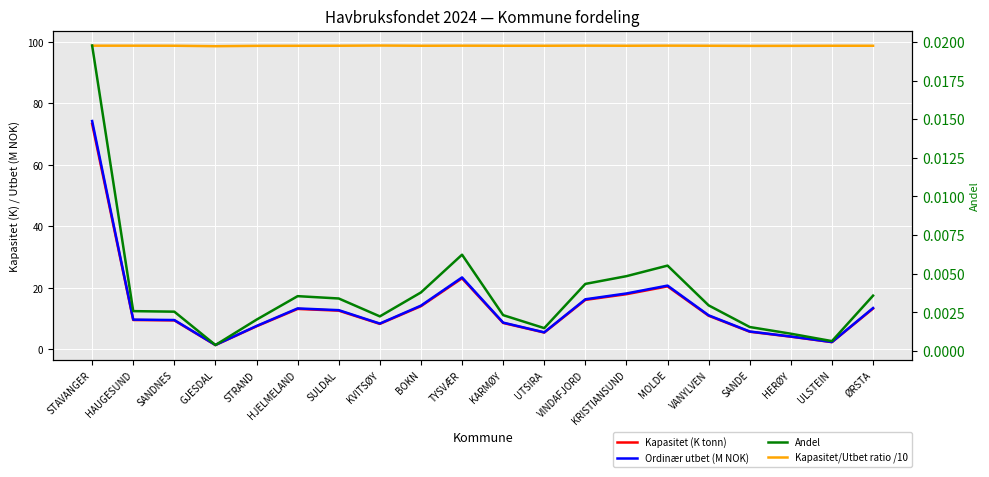

Which category has the lowest value in the Kapasitet/Utbet ratio /10 series?

GJESDAL